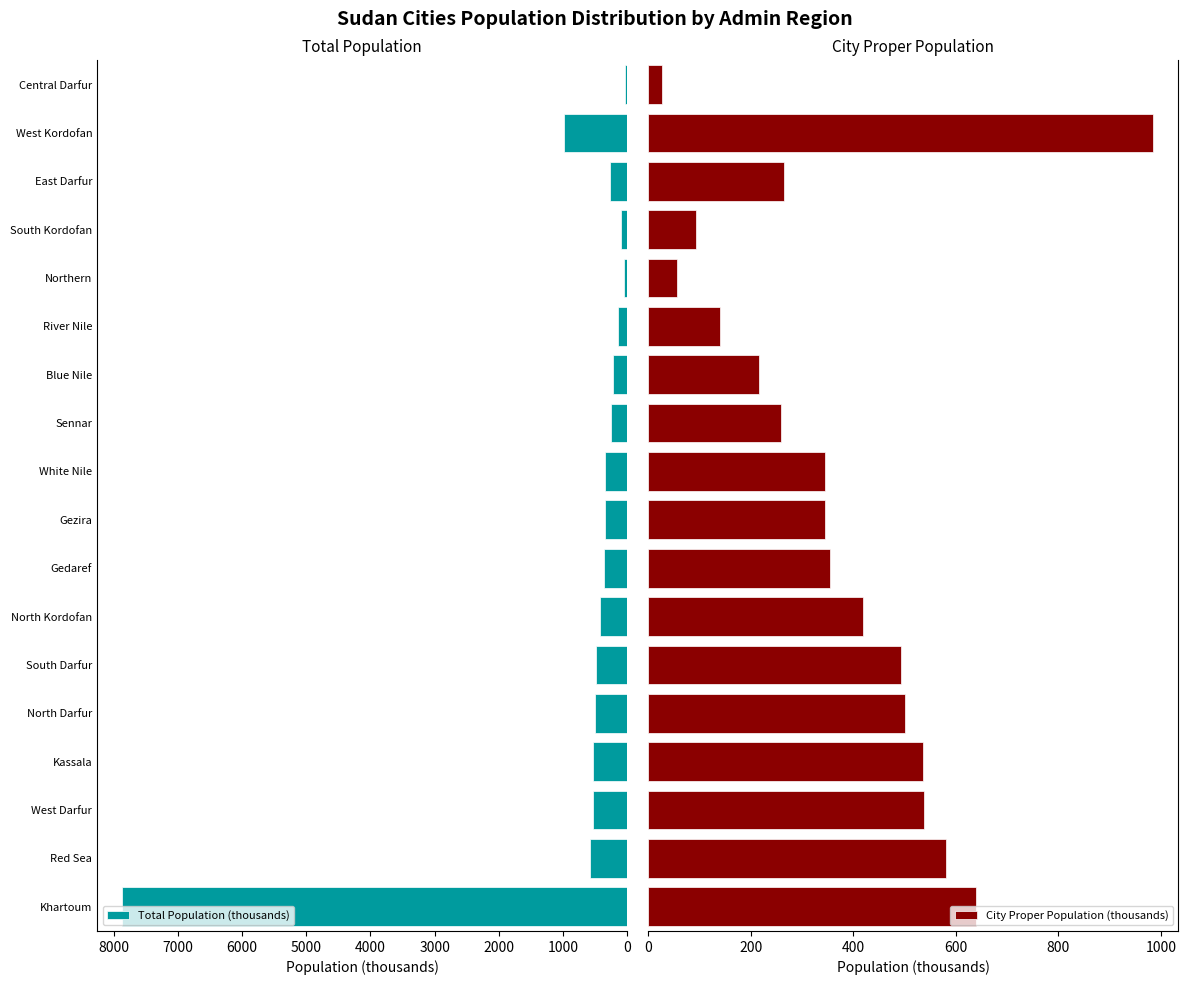

At which label is Total Population (thousands) closest to 3948?

West Kordofan